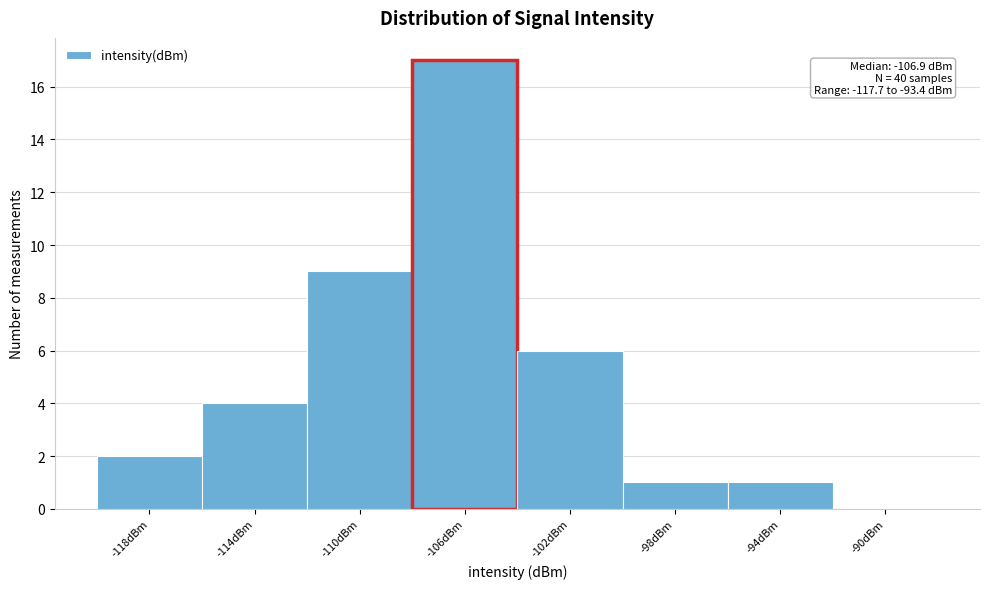

Over which range of the x-axis is the bar tallest?

-108 to -104